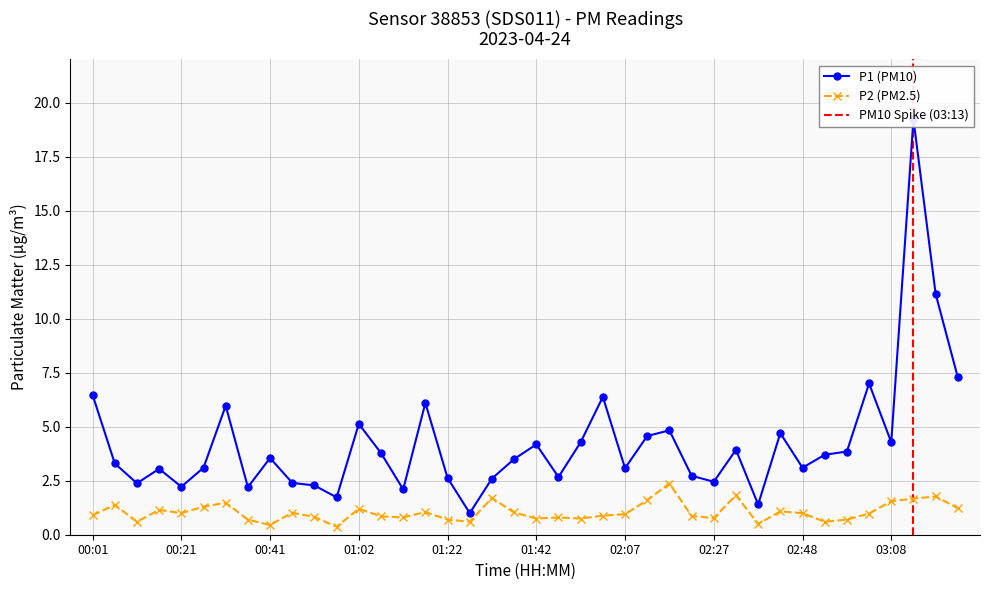

At 02:07, list the series in order from smallest to largest.

P2, P1